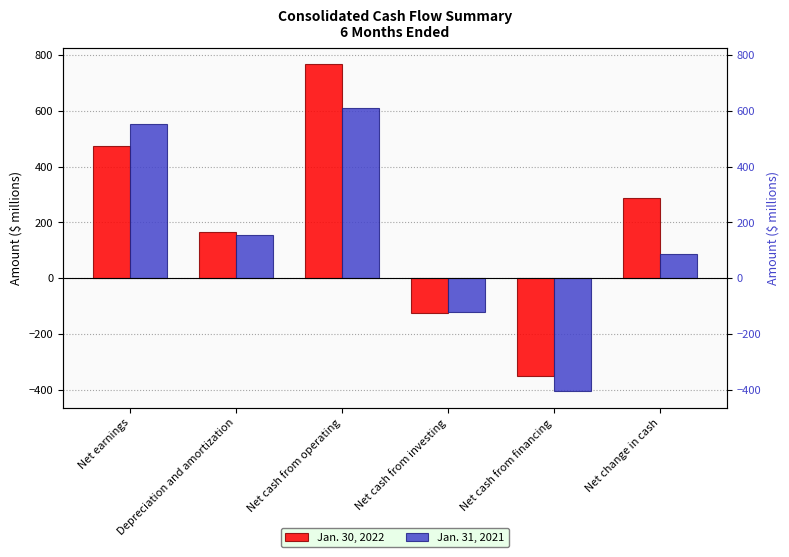

How many positive values does the Jan. 30, 2022 series have?

4